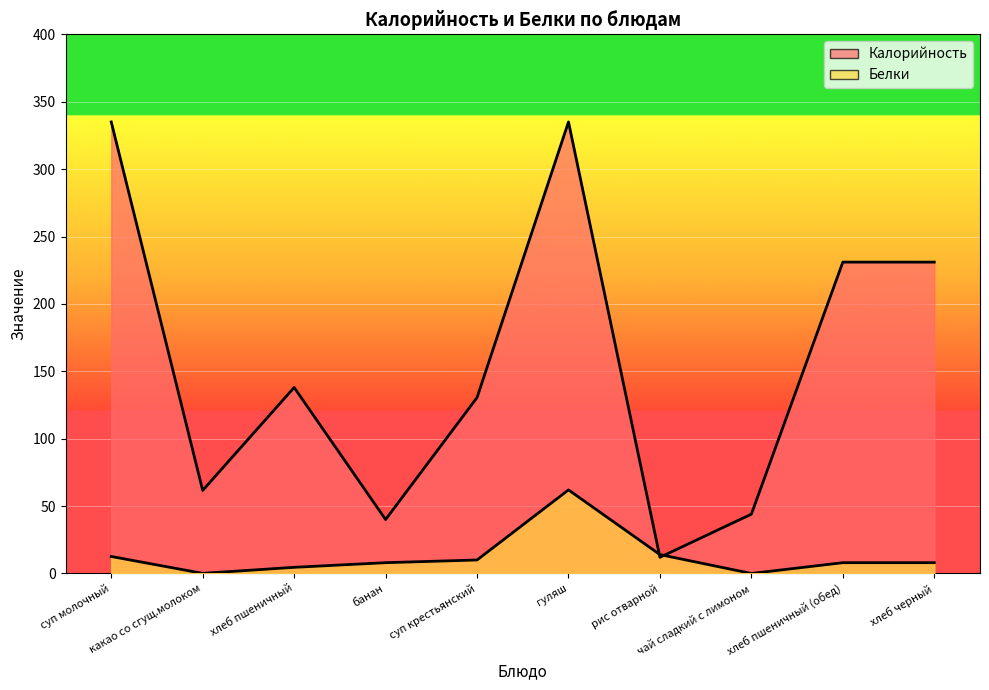

How many values in the Калорийность series exceed 138?

4